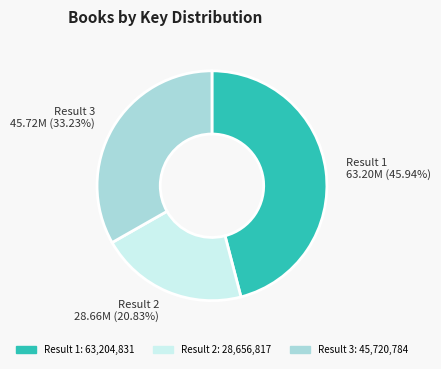

Is there any slice that represents more than half of the pie?

No